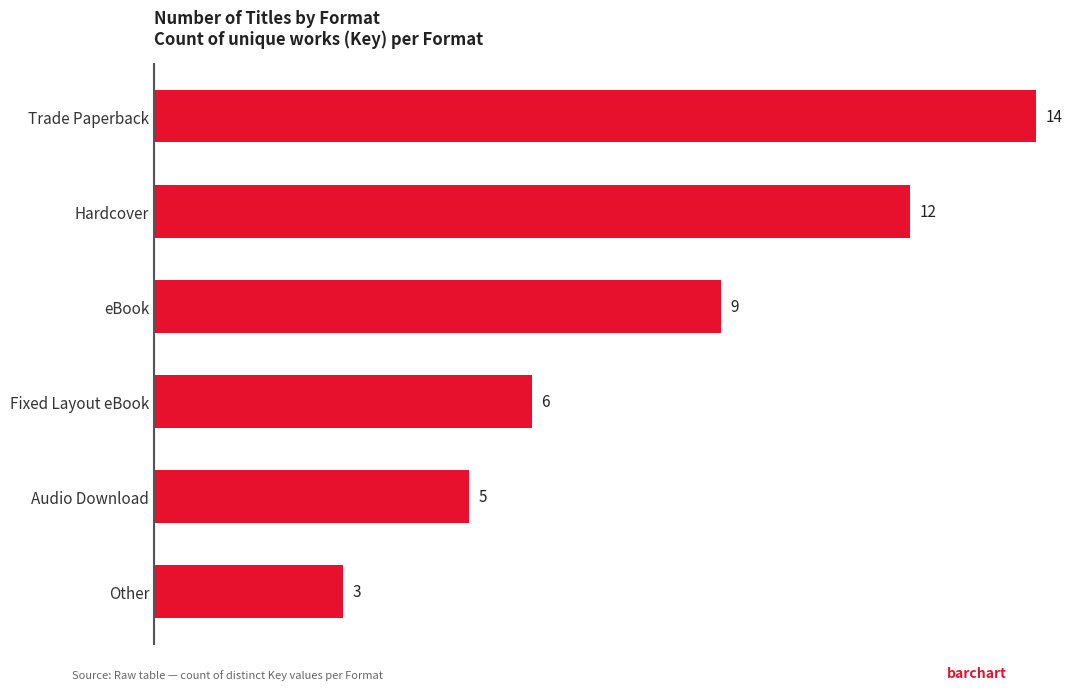

List the labels in order of value, smallest first.

Other, Audio Download, Fixed Layout eBook, eBook, Hardcover, Trade Paperback